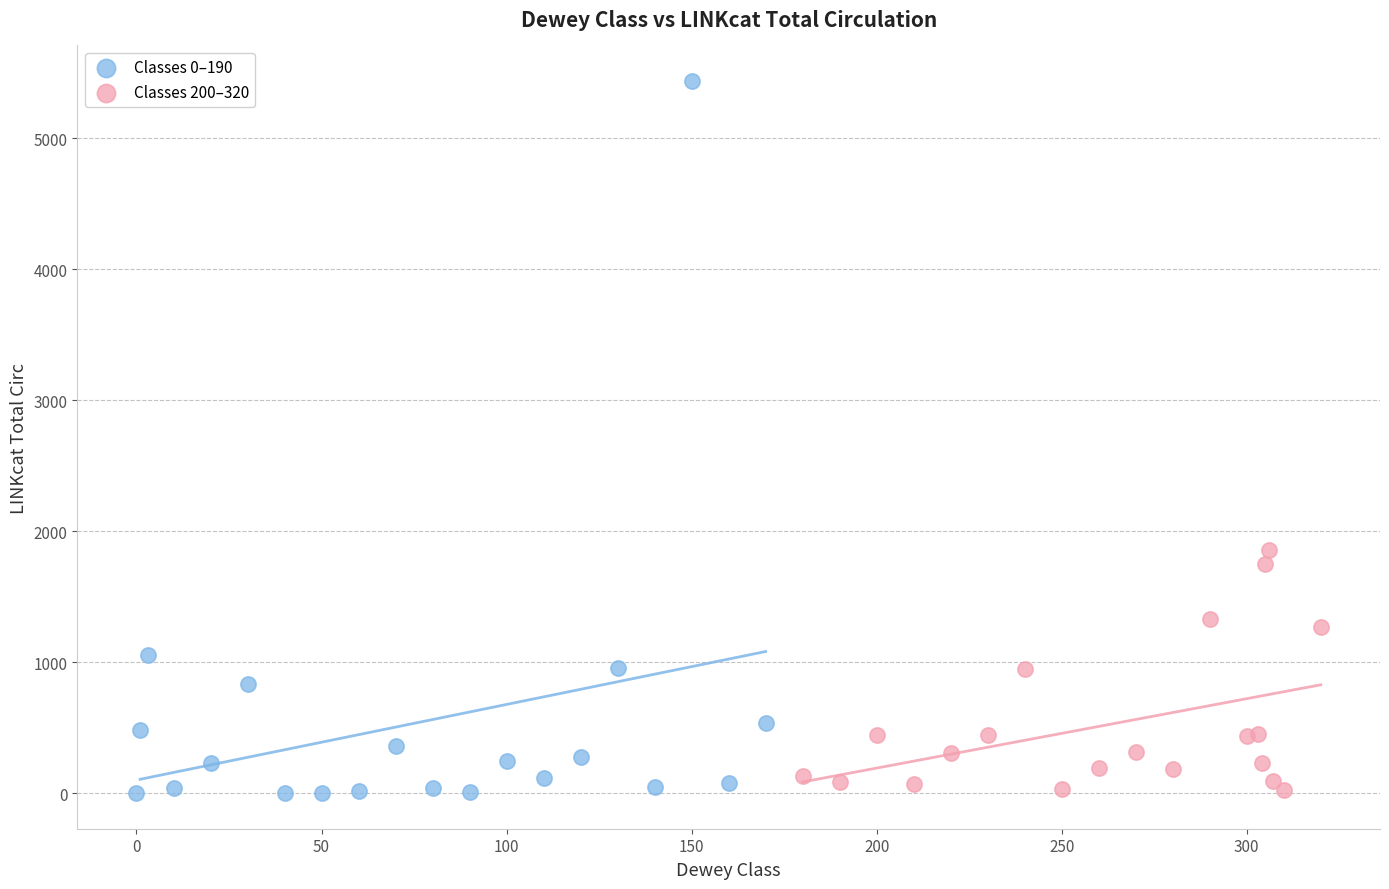

Which series reaches the maximum Y coordinate?

Classes 0–190